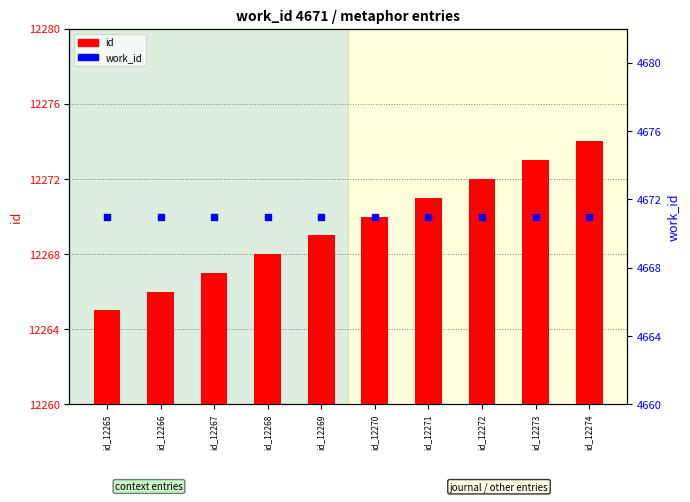

Which series reaches the minimum Y coordinate?

work_id